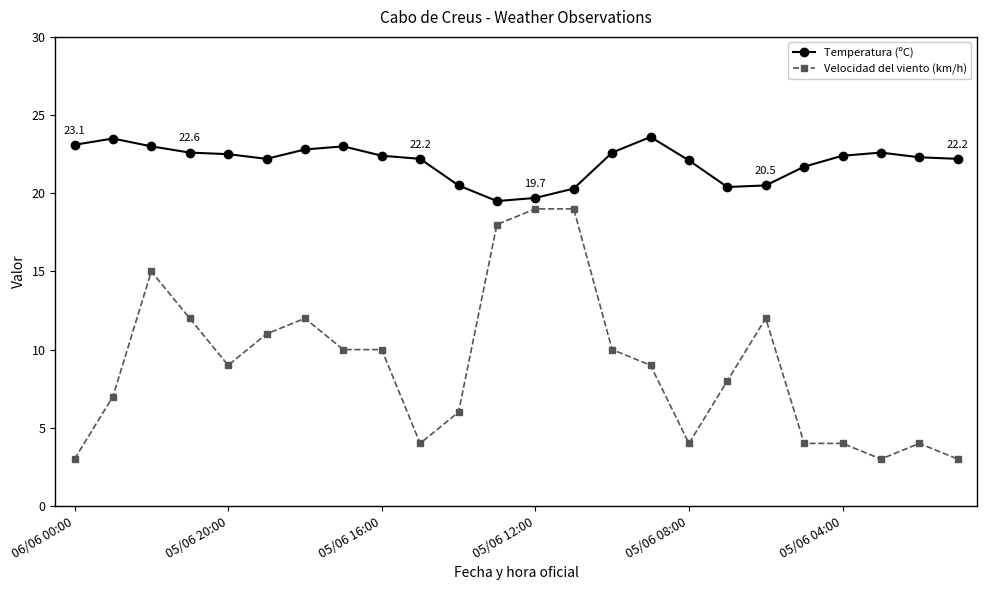

True or false: Velocidad del viento (km/h) has more than 2 interior local peaks.

True